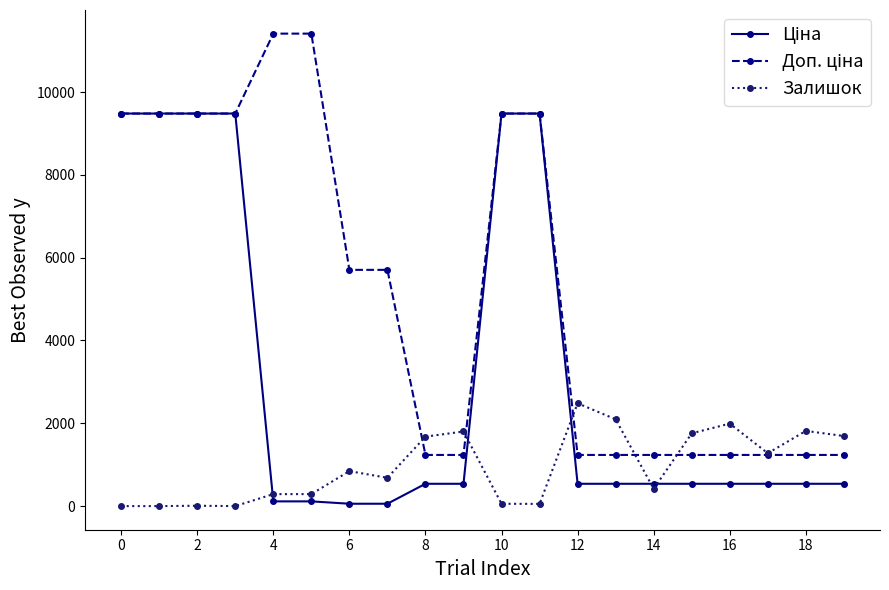

At how many categories does at least one series exceed 4100?

10